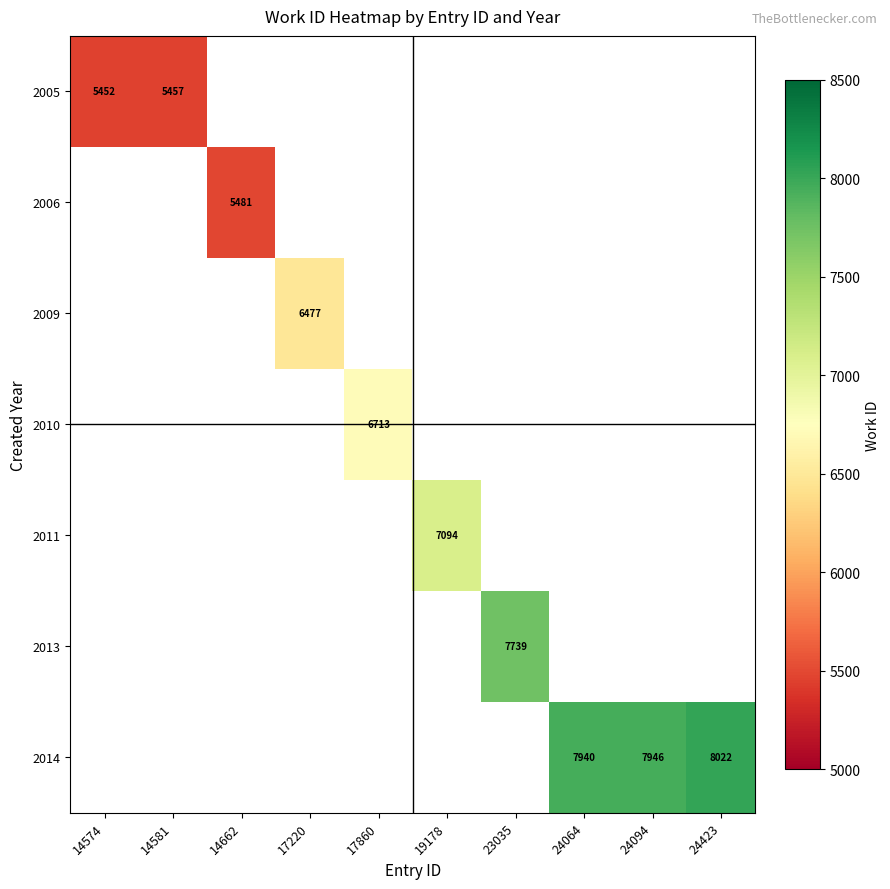

The 2014 series shows 8022 at 24423. True or false?

True